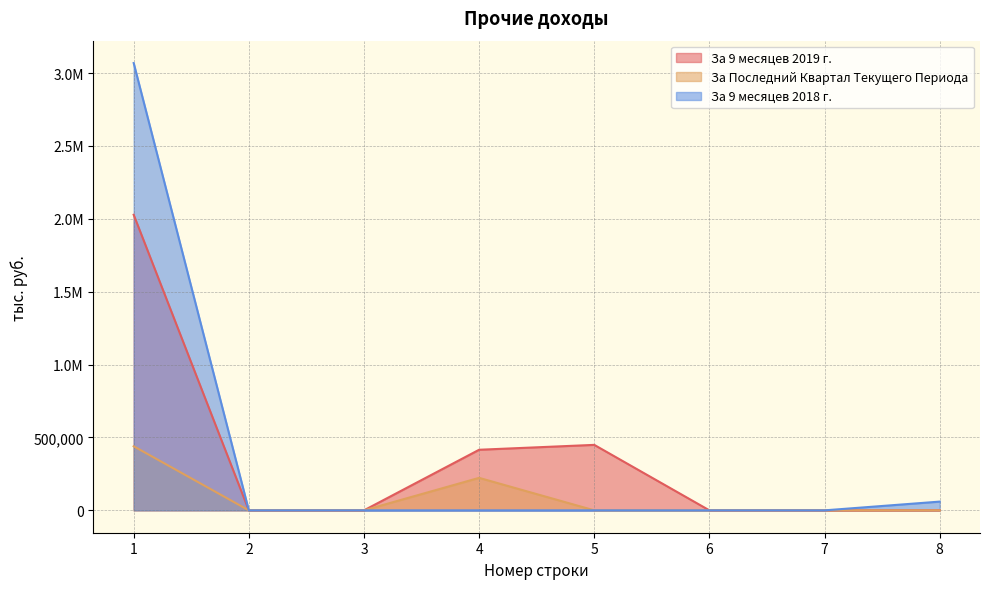

Does the chart display data point markers on the line(s)?

No